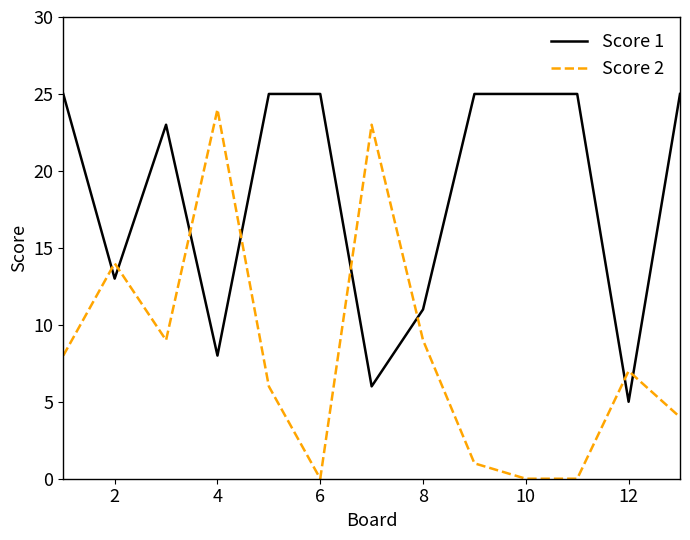

What is the greatest value displayed?

25